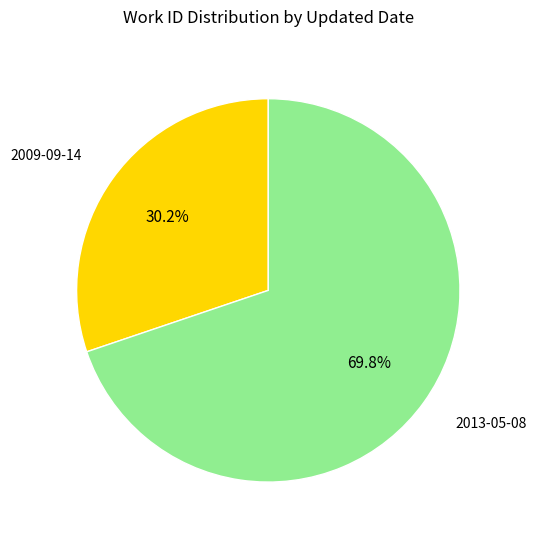

What percentage do 2013-05-08 and 2009-09-14 together represent?

100.0%